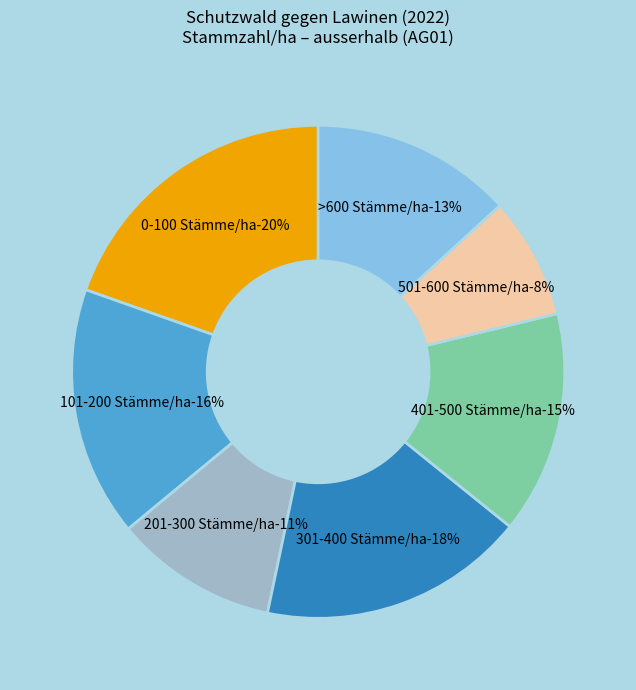

What portion of the pie excludes >600 Stämme/ha?

86.8%